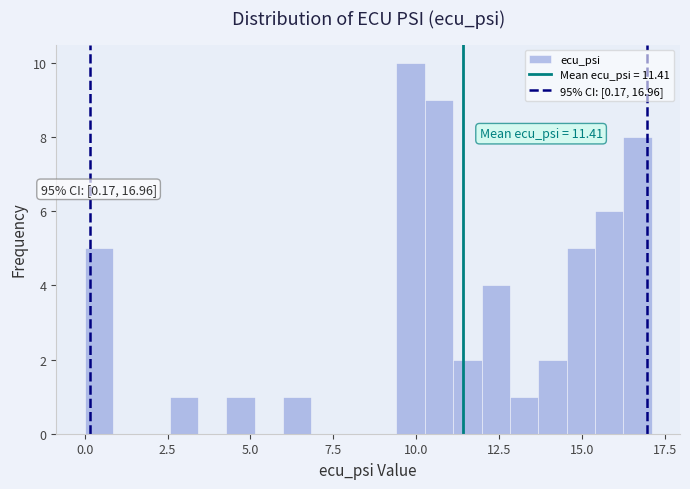

Read against the x-axis, roughly where is the centre of the tallest bar?

10.0